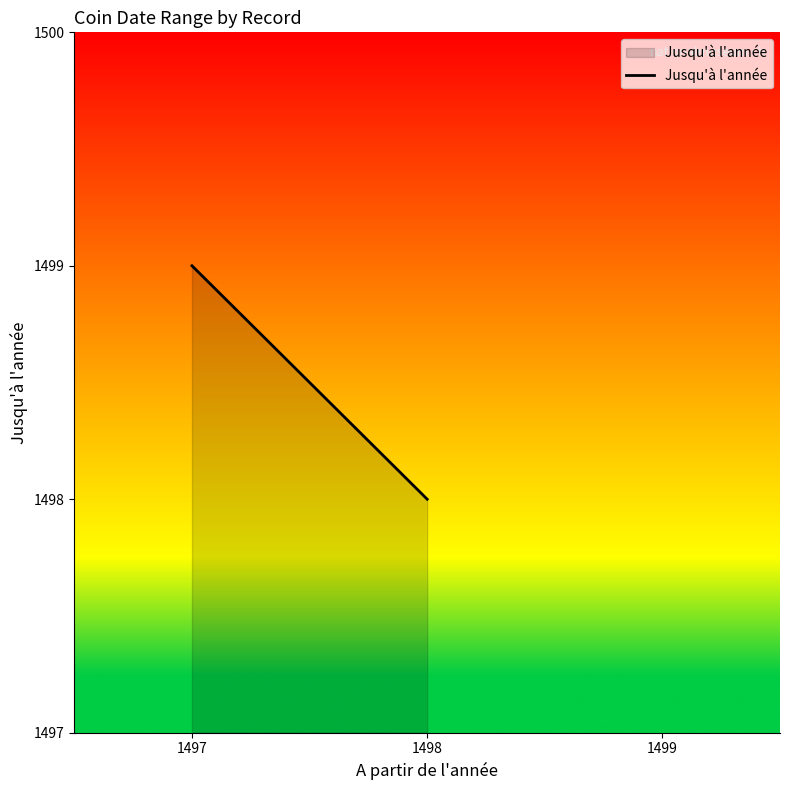

What is the minimum value shown in the chart?

1498